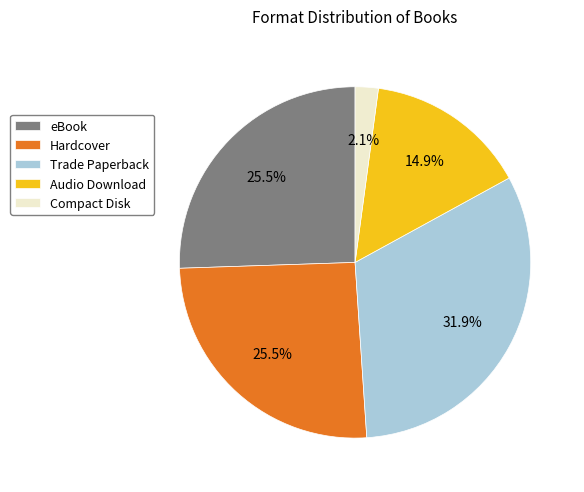

Count the number of slices in the pie.

5